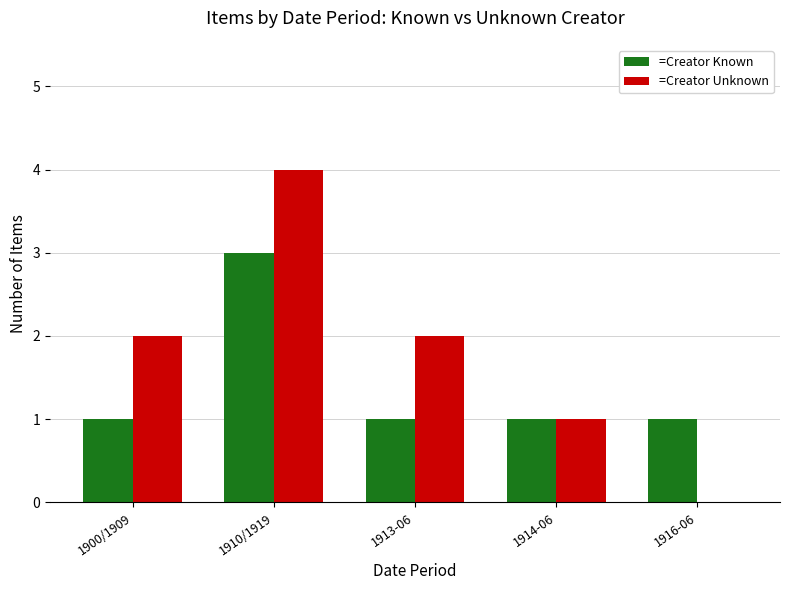

Reading left to right, extract all data points from this chart.

=Creator Known: 1	3	1	1	1
=Creator Unknown: 2	4	2	1	0